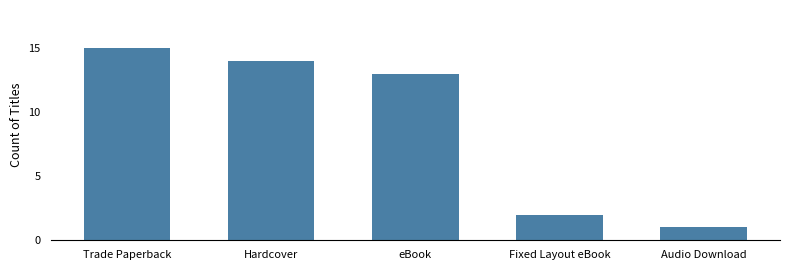

What is the value of the 5th bar from the left?

1